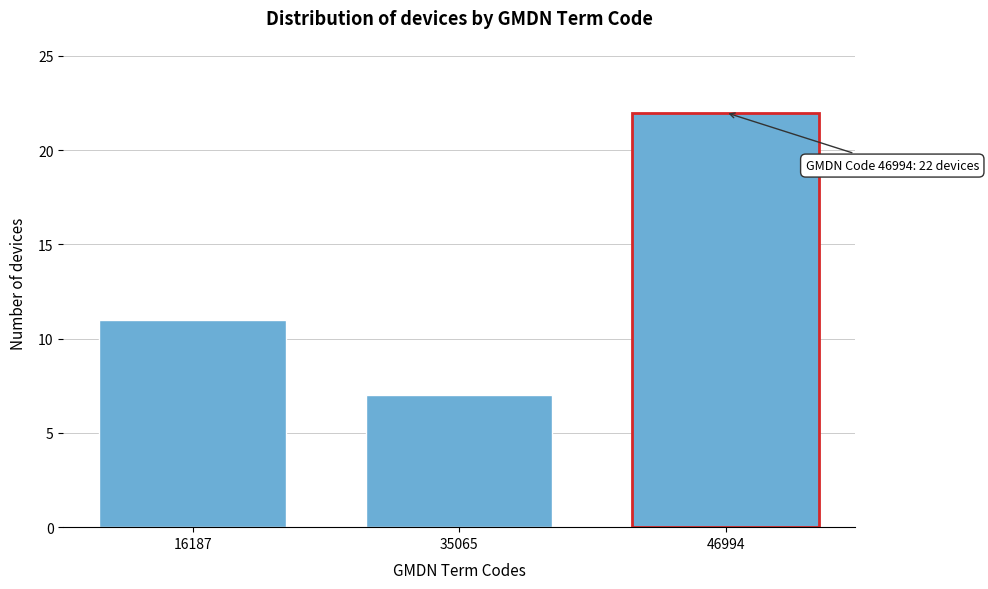

Reading right to left, transcribe all the data shown in this chart.

22	7	11